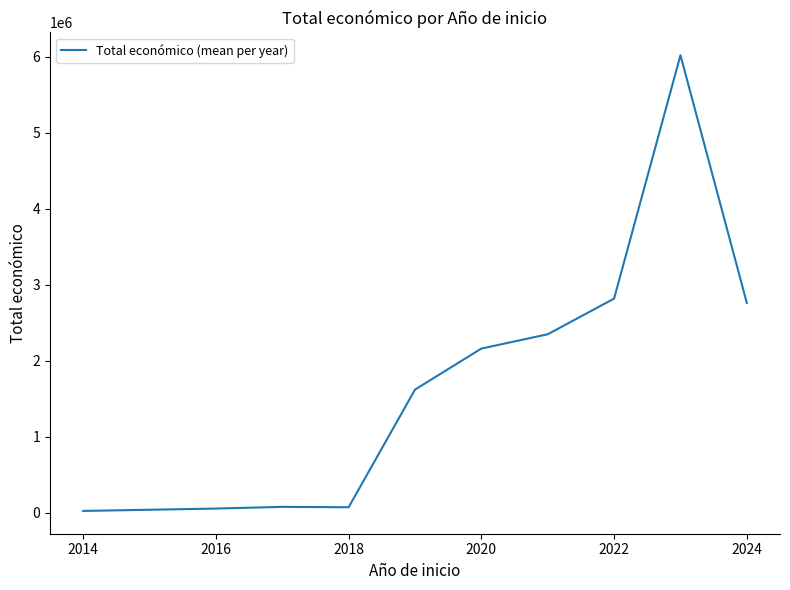

What is the maximum value shown in the chart?

6019843.4